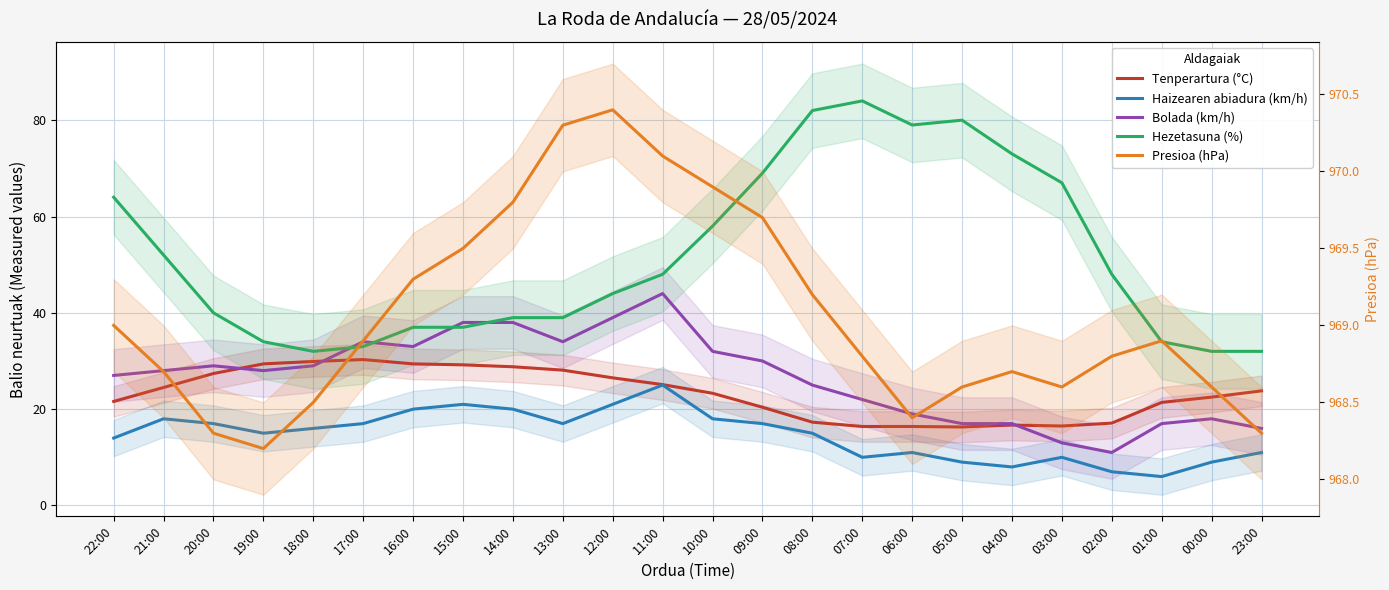

Is it true that Tenperartura (°C) equals 11.7 at 02:00?

False